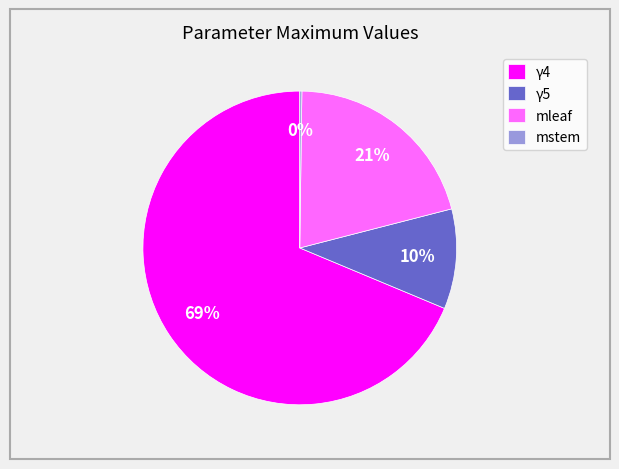

What is the largest slice in the pie chart?

γ4